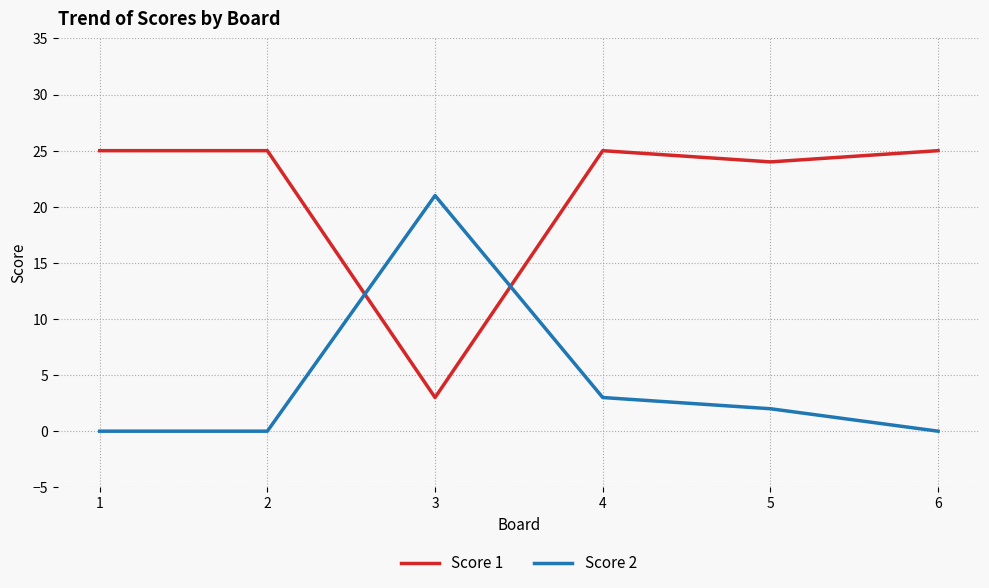

The Score 2 series shows 9 at 1. True or false?

False